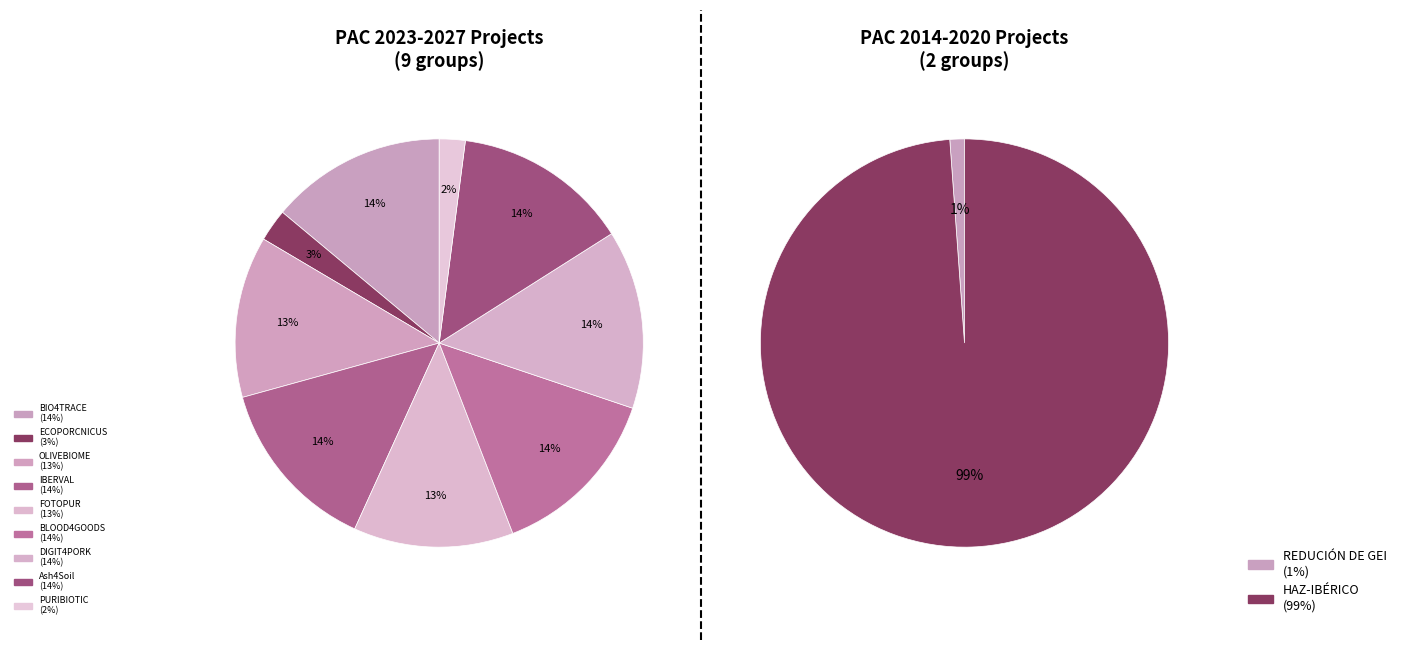

How many segments does this pie chart have?

11